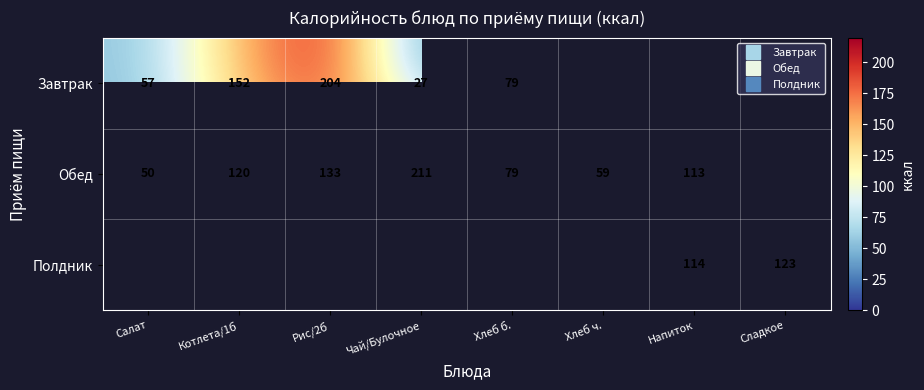

The Завтрак series shows 152.0 at Котлета/1б. True or false?

True